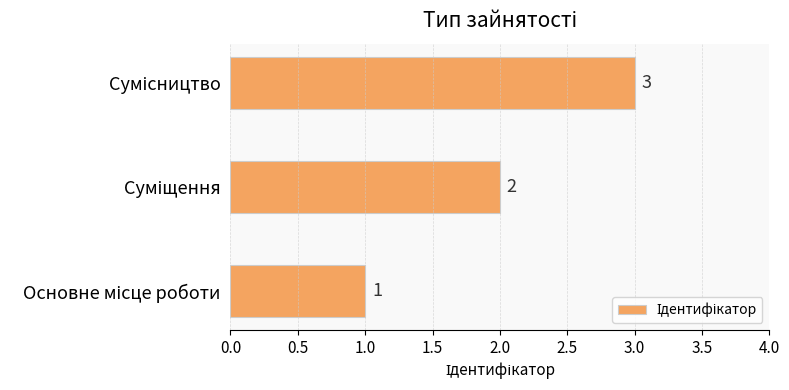

Count the values in the range 1 to 3.

3